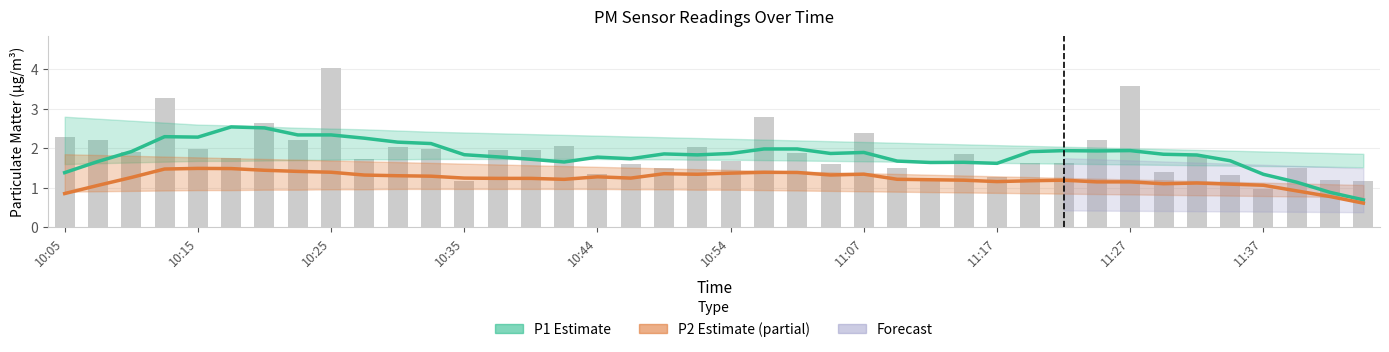

Reading left to right, what are all the values shown in this chart?

P1 Estimate: 1.4	1.7	1.9	2.3	2.3	2.5	2.5	2.3	2.3	2.3	2.2	2.1	1.8	1.8	1.7	1.7	1.8	1.7	1.9	1.8	1.9	2.0	2.0	1.9	1.9	1.7	1.6	1.6	1.6	1.9	1.9	1.9	1.9	1.8	1.8	1.7	1.3	1.1	0.9	0.7
P2 Estimate: 0.9	1.1	1.3	1.5	1.5	1.5	1.4	1.4	1.4	1.3	1.3	1.3	1.2	1.2	1.2	1.2	1.3	1.2	1.4	1.3	1.4	1.4	1.4	1.3	1.3	1.2	1.2	1.2	1.2	1.2	1.2	1.1	1.1	1.1	1.1	1.1	1.1	0.9	0.8	0.6
P1 (raw): 2.3	2.2	1.9	3.3	2.0	1.8	2.6	2.2	4.0	1.7	2.0	2.0	1.2	1.9	1.9	2.0	1.4	1.6	1.5	2.0	1.7	2.8	1.9	1.6	2.4	1.5	1.2	1.9	1.3	1.6	1.6	2.2	3.6	1.4	1.8	1.3	1.0	1.5	1.2	1.2